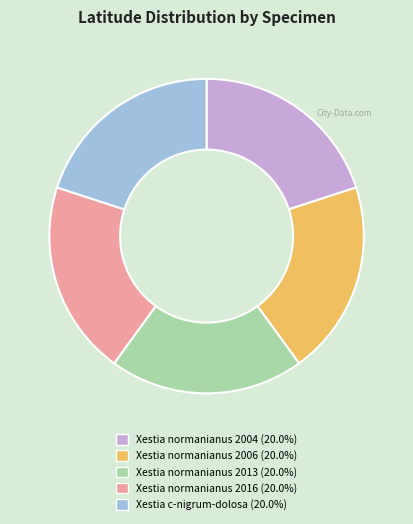

Is there a majority slice in this chart?

No